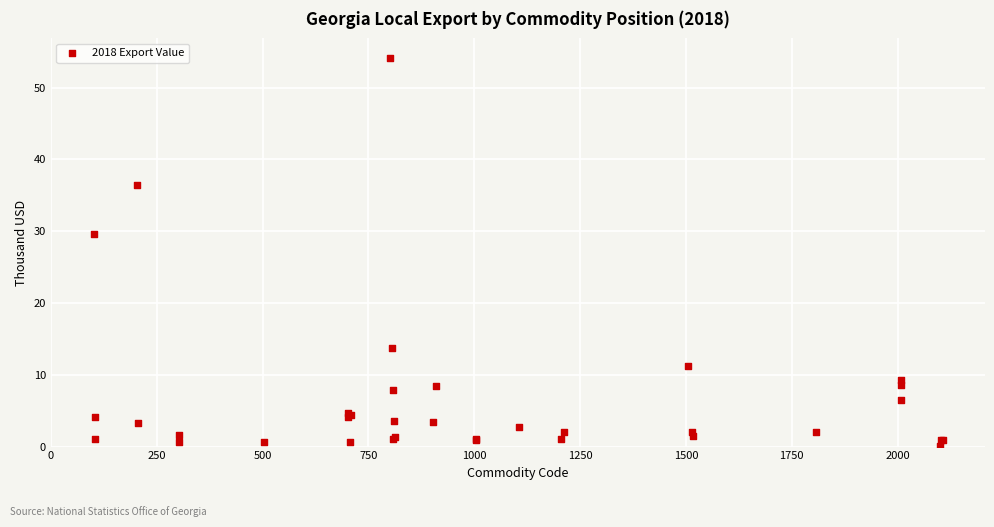

What Y value in the scatter plot is closest to 27?

29.5